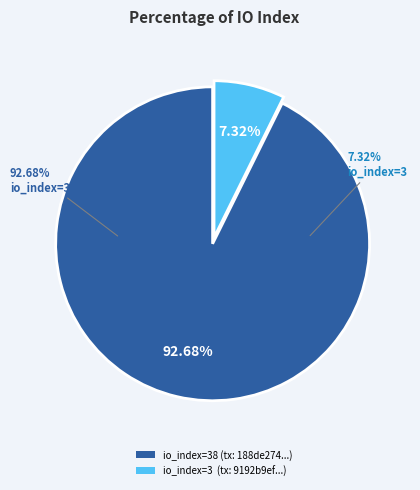

How many segments does this pie chart have?

2